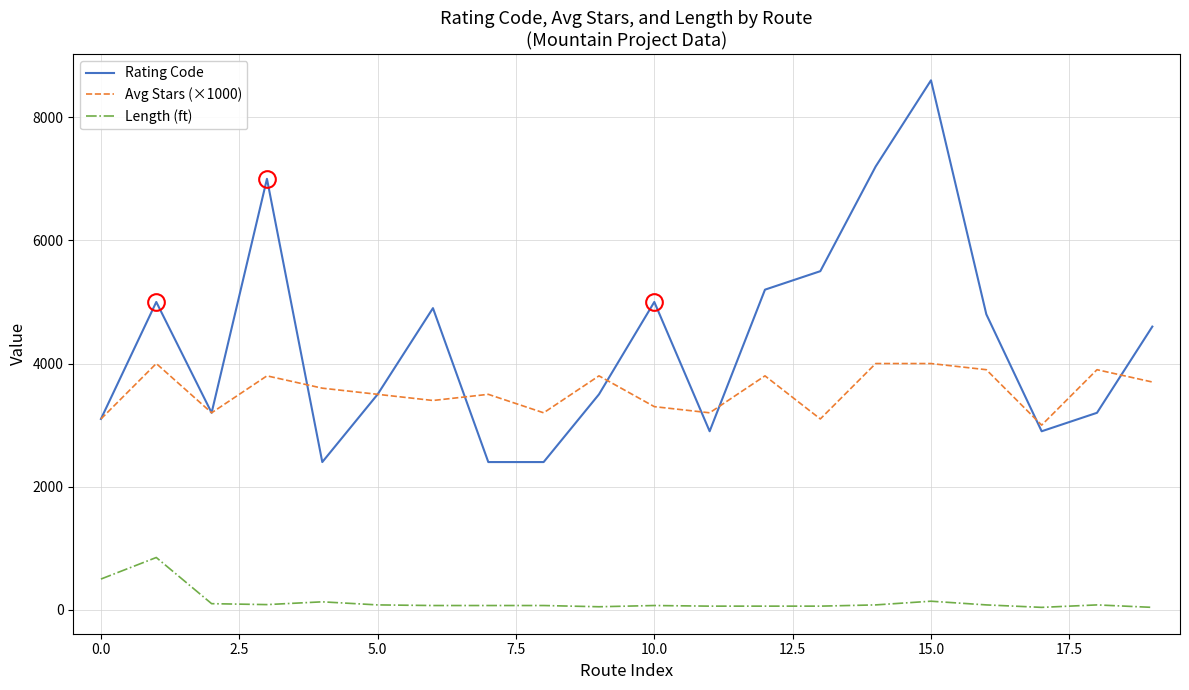

True or false: Length (ft) and Rating Code intersect in this chart.

False